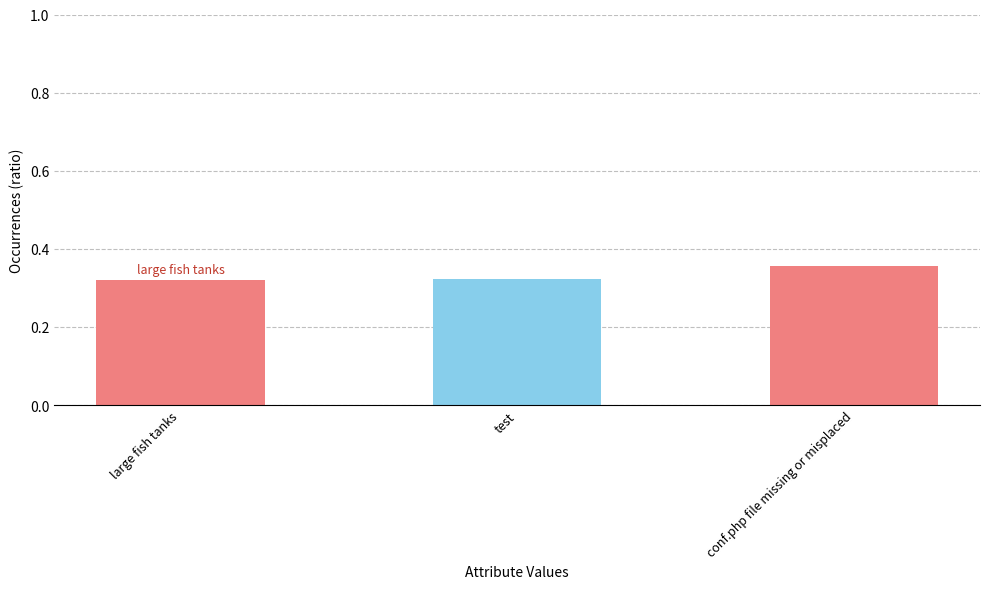

What is the sum of the values at test and conf.php file missing or misplaced?

0.7